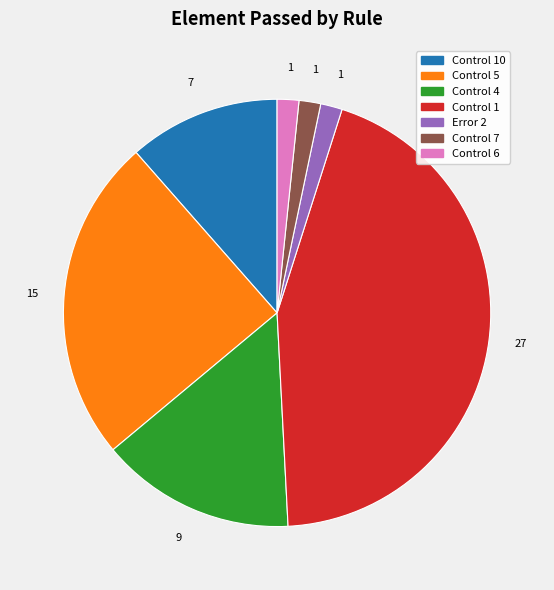

Is there a majority slice in this chart?

No